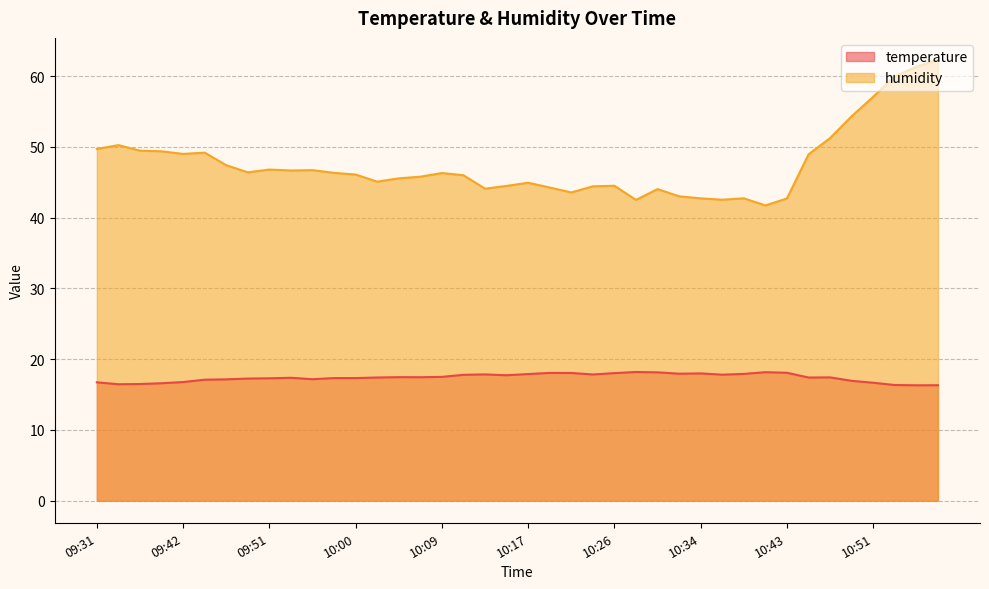

What is the label of the 37th point from the right?

09:40